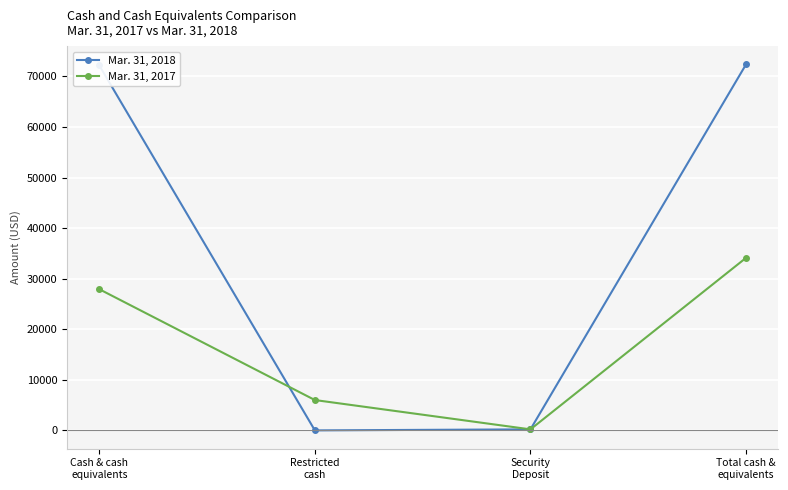

Count the number of categories in the chart.

4